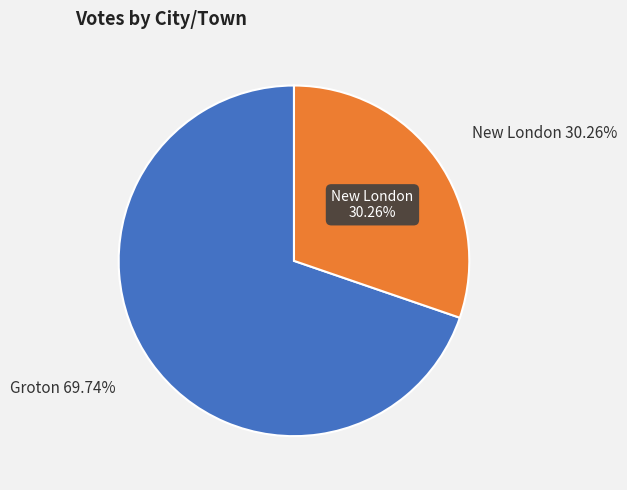

How many slices are in this pie chart?

2